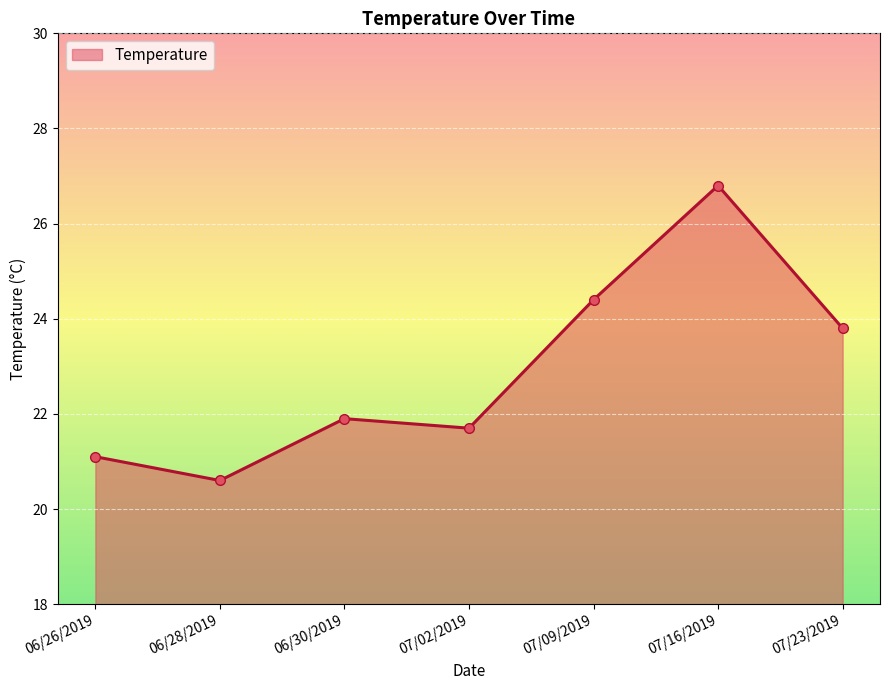

The chart shows a value of 7.3 at 06/28/2019. True or false?

False